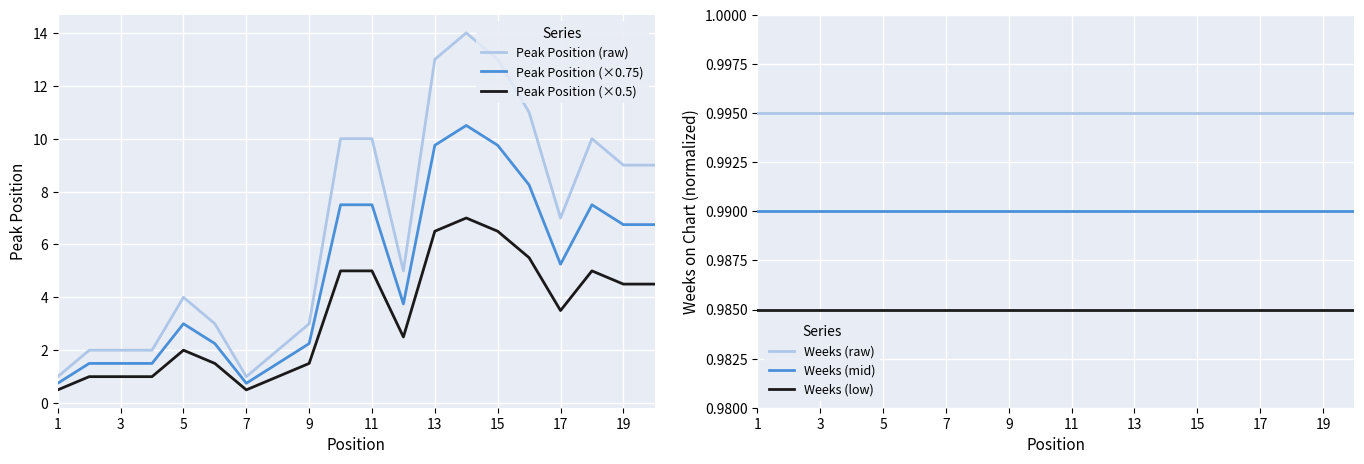

Which series has the largest total across all categories?

Peak Position (raw)